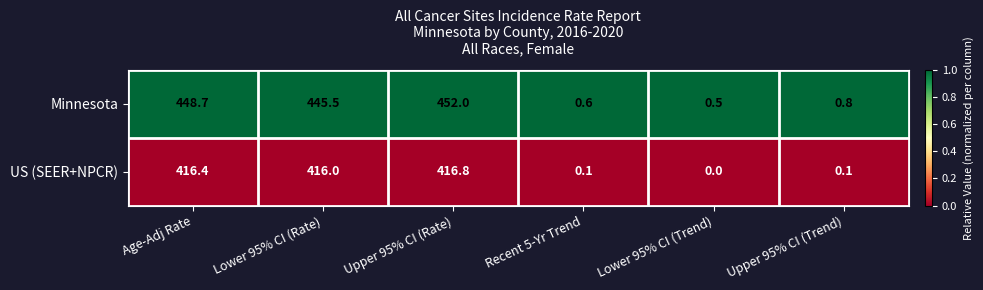

How many data points does each series have?

6